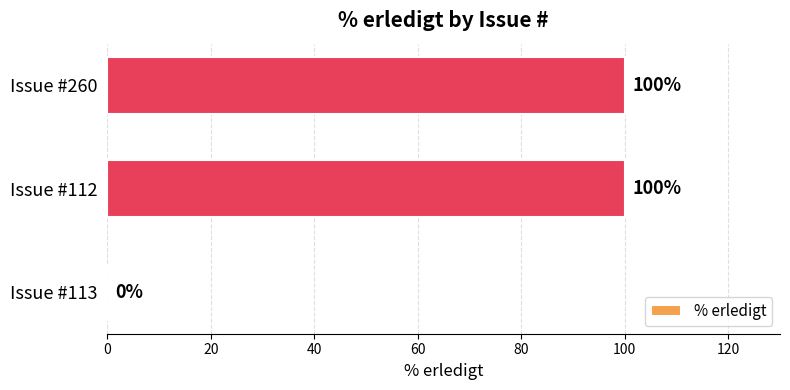

What is the sum of the values at Issue #112 and Issue #113?

100